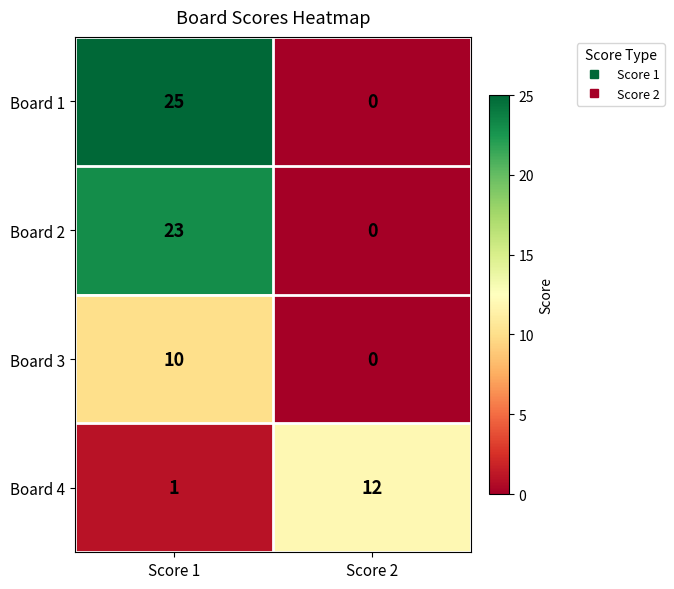

List the labels in order of Board 4 value, smallest first.

Score 1, Score 2